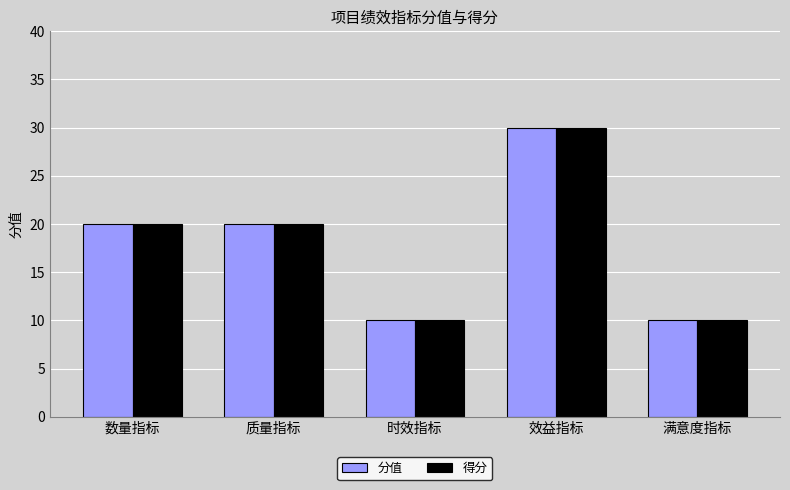

Is the value of 得分 at 效益指标 greater than the value of 分值 at 时效指标?

Yes